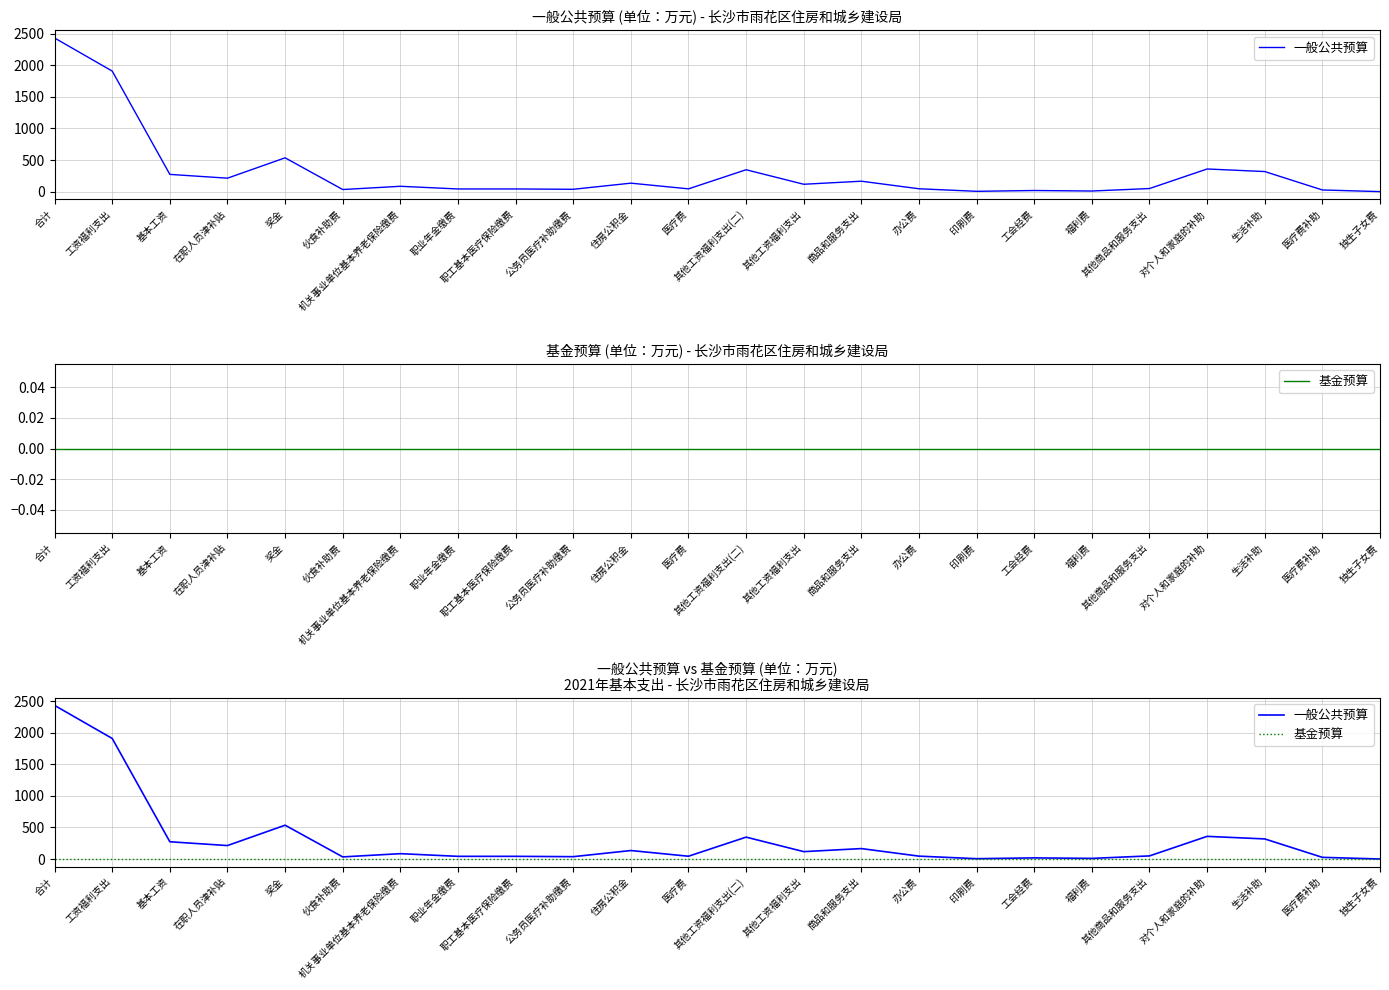

What is the difference between the maximum and second lowest values in the 一般公共预算 series?

2427.8